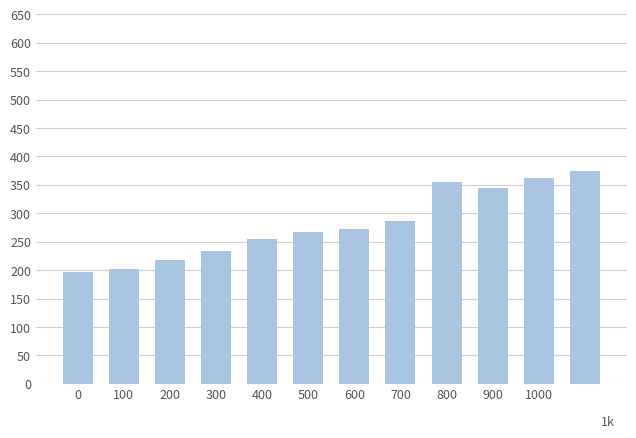

Reading right to left, list all the values displayed in this chart.

374.6	362.0	343.9	354.2	287.2	272.7	267.2	255.4	234.2	218.5	202.0	196.1